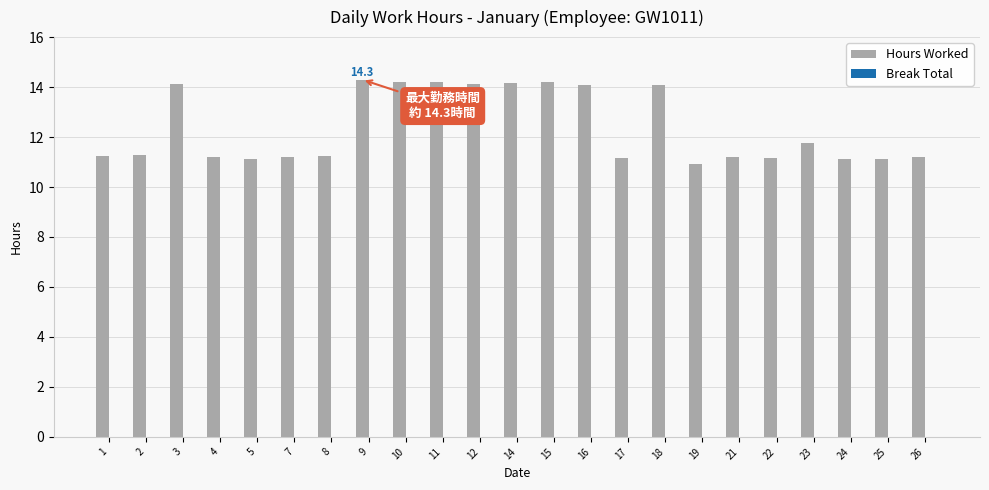

What is the value of the 20th bar from the left?

11.8